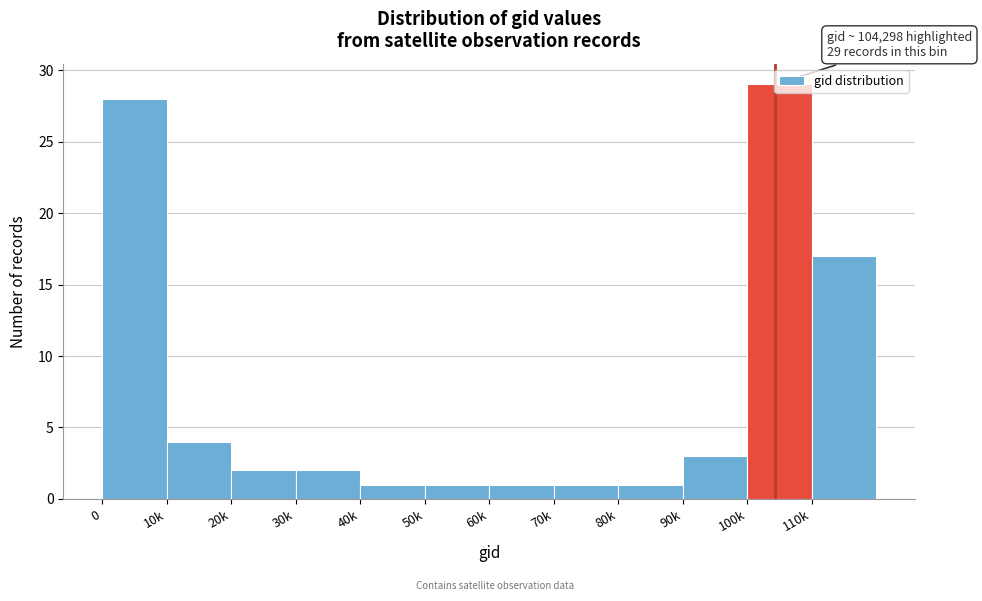

The value at 90k is 3. True or false?

True